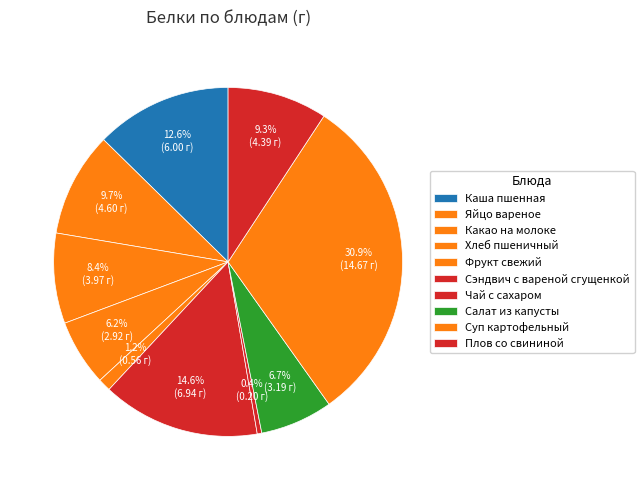

Which category has the smallest portion of the pie?

Чай с сахаром